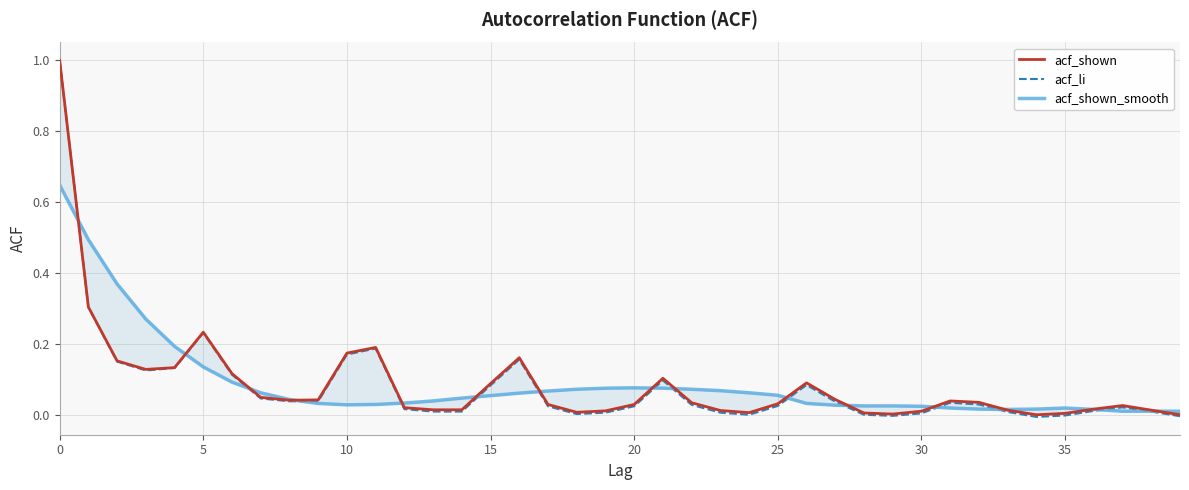

Is it true that acf_li equals 1.0 at 0?

True